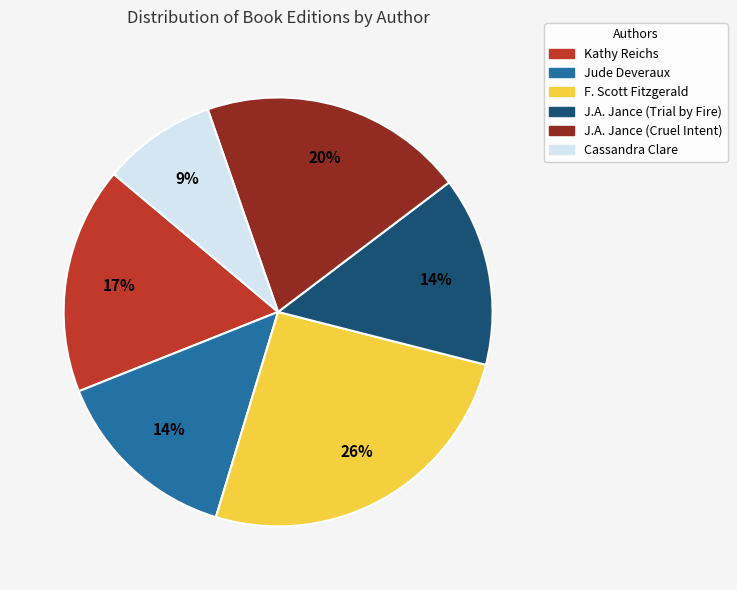

How many segments does this pie chart have?

6